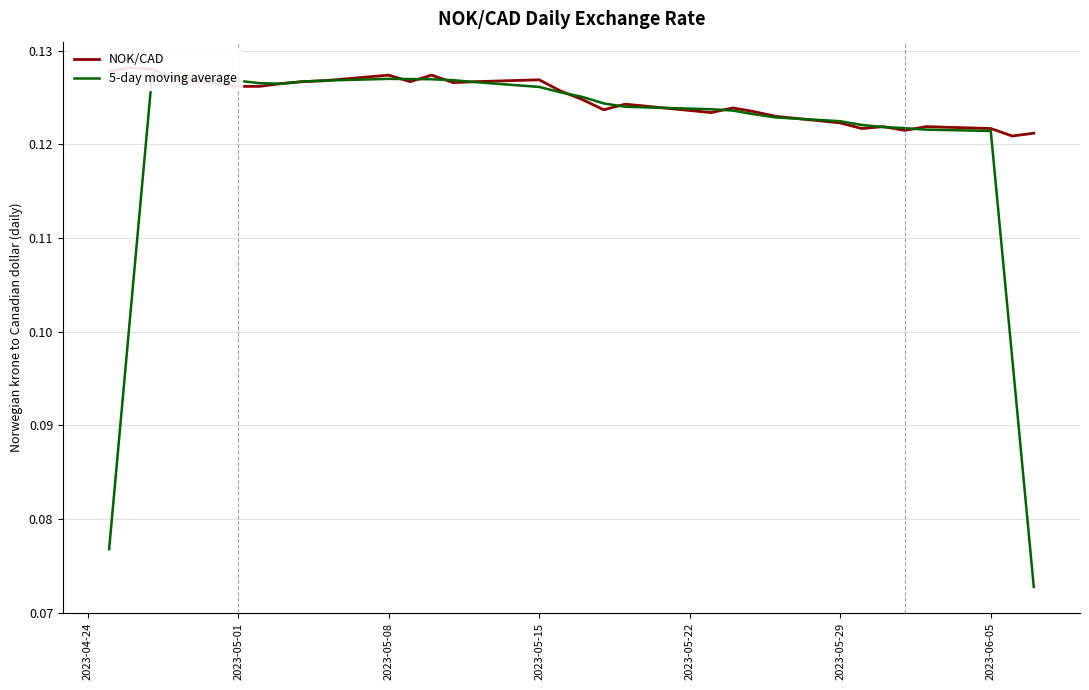

What is the minimum value for 5-day moving average?

0.1